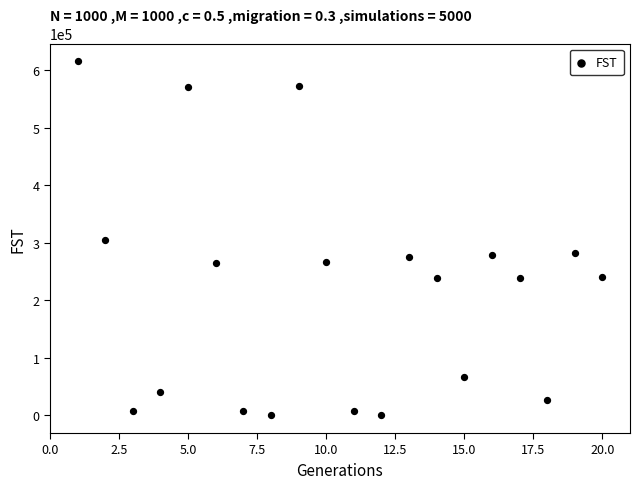

What is the range of X values (max minus min)?

19.0